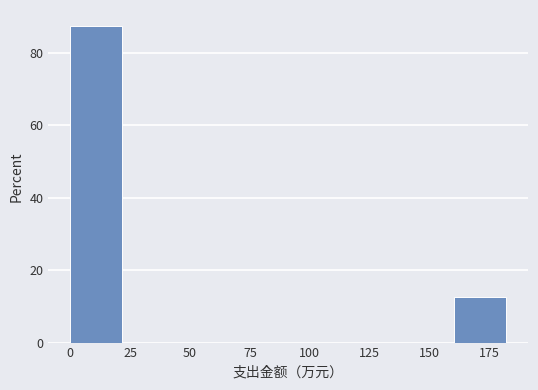

Reading left to right, transcribe this chart: for each bar, give the range it covers on the x-axis and its height. Neither the bar edges nor the heights are printed on the chart, so give them approximately, as read against the axes.

0 to 25: 88
25 to 45: 0
45 to 70: 0
70 to 90: 0
90 to 115: 0
115 to 135: 0
135 to 160: 0
160 to 185: 12